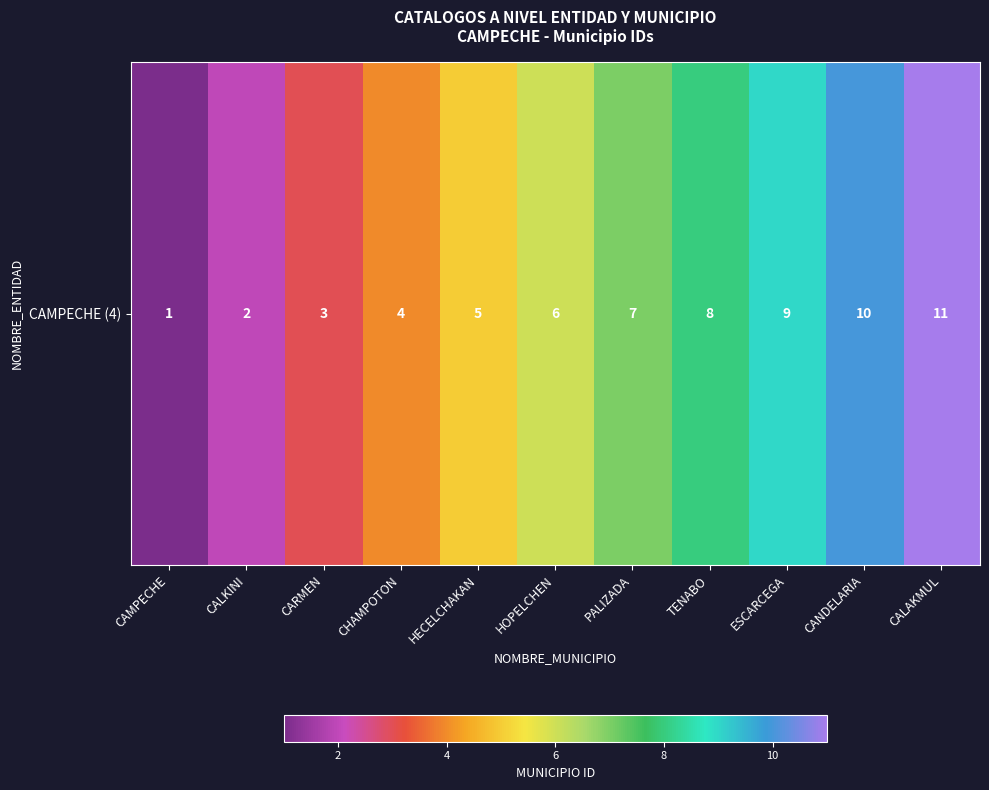

Which label corresponds to the largest value in the chart?

CALAKMUL